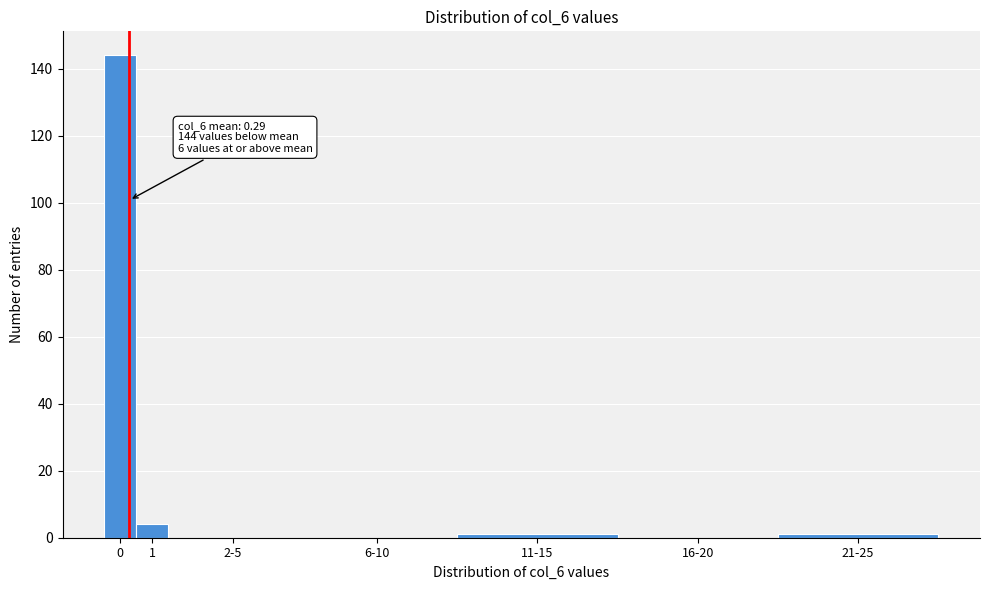

Reading right to left, list all the values displayed in this chart.

21-25=1	16-20=0	11-15=1	6-10=0	2-5=0	1=4	0=144